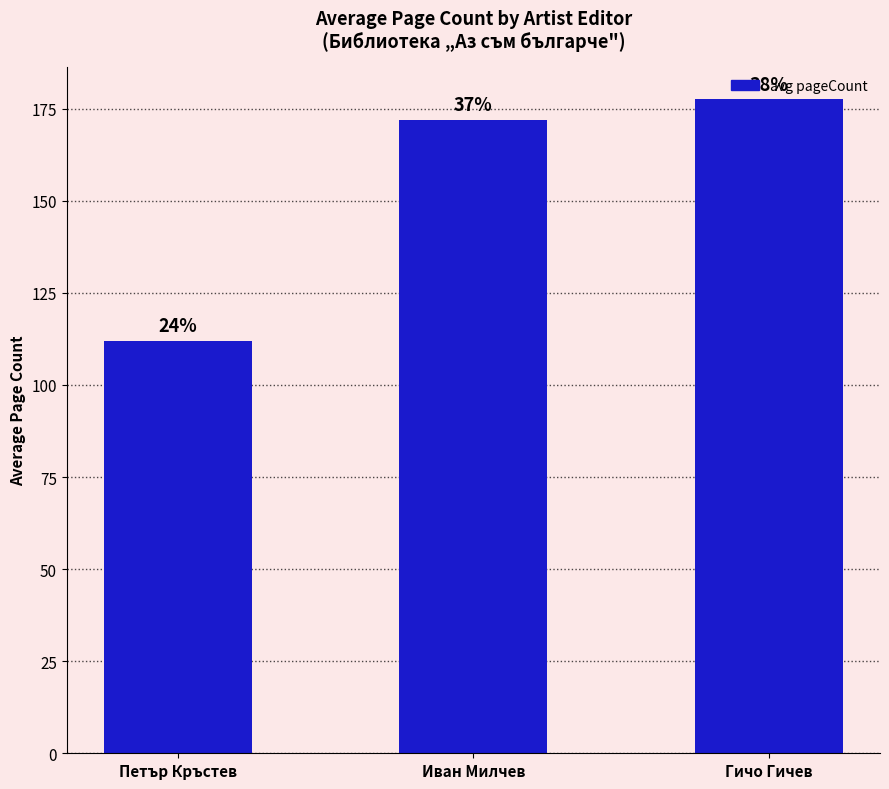

What is the approximate value at Петър Кръстев?

112.0